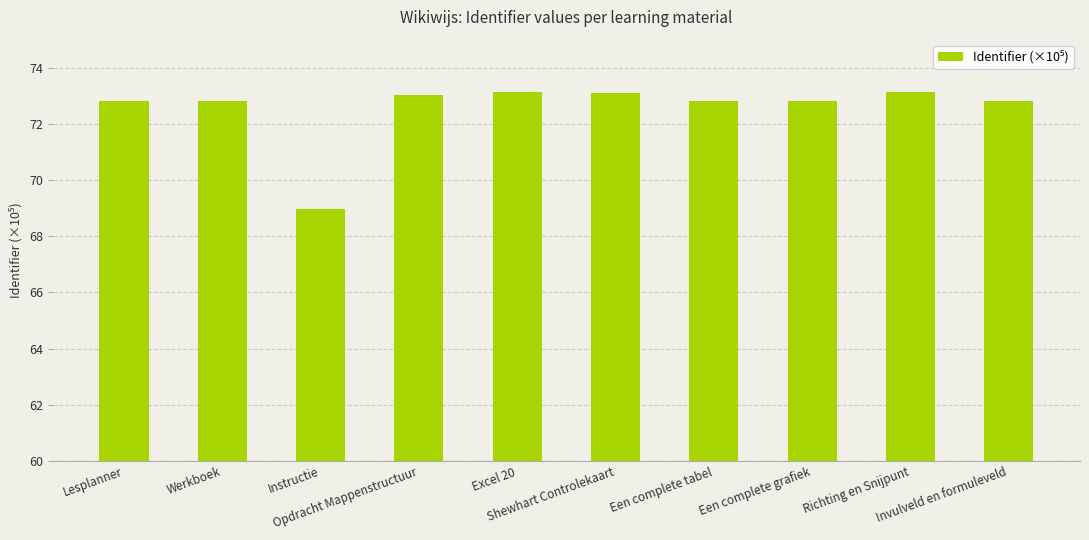

What is the maximum value shown in the chart?

73.1